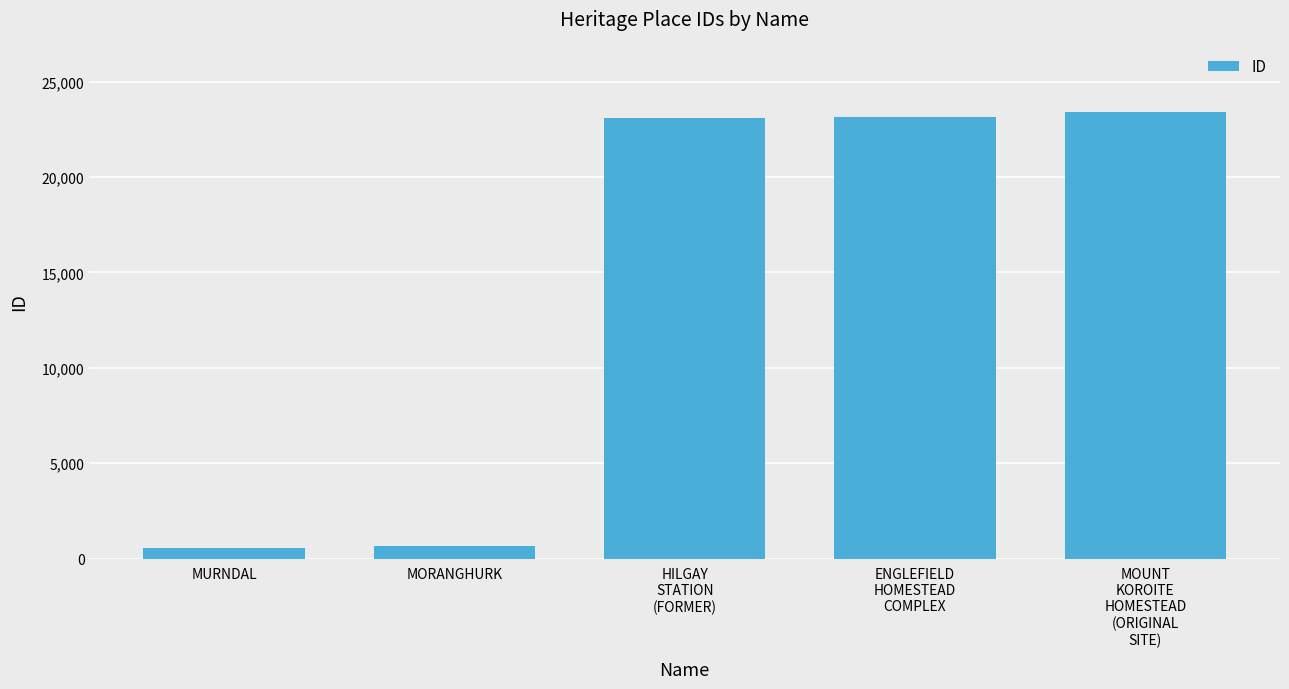

What is the difference between the maximum and minimum values?

22866